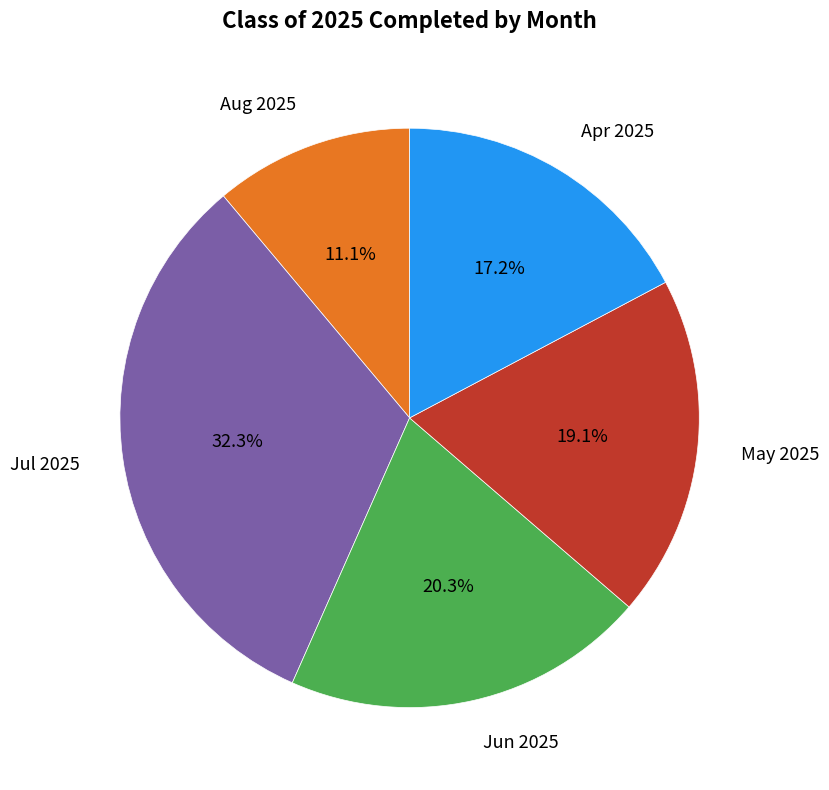

Rank the categories by value from highest to lowest.

Jul 2025, Jun 2025, May 2025, Apr 2025, Aug 2025